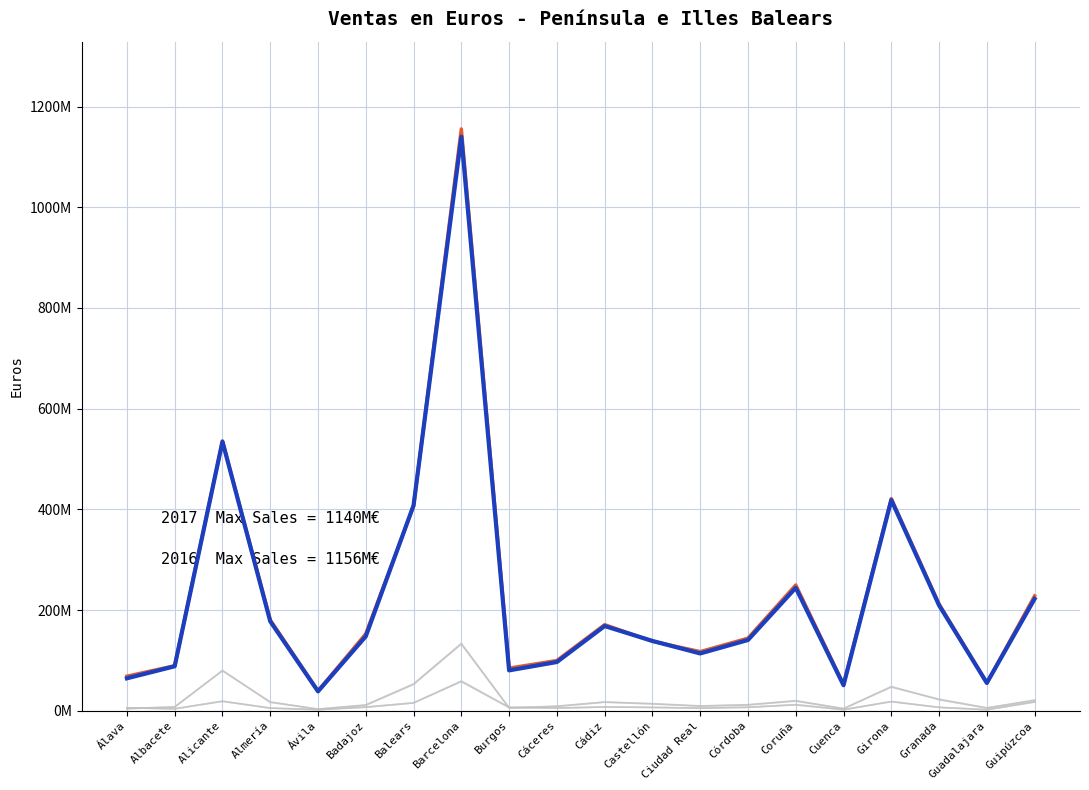

What is the spread (max minus min) of values at Guipúzcoa?

210679170.1